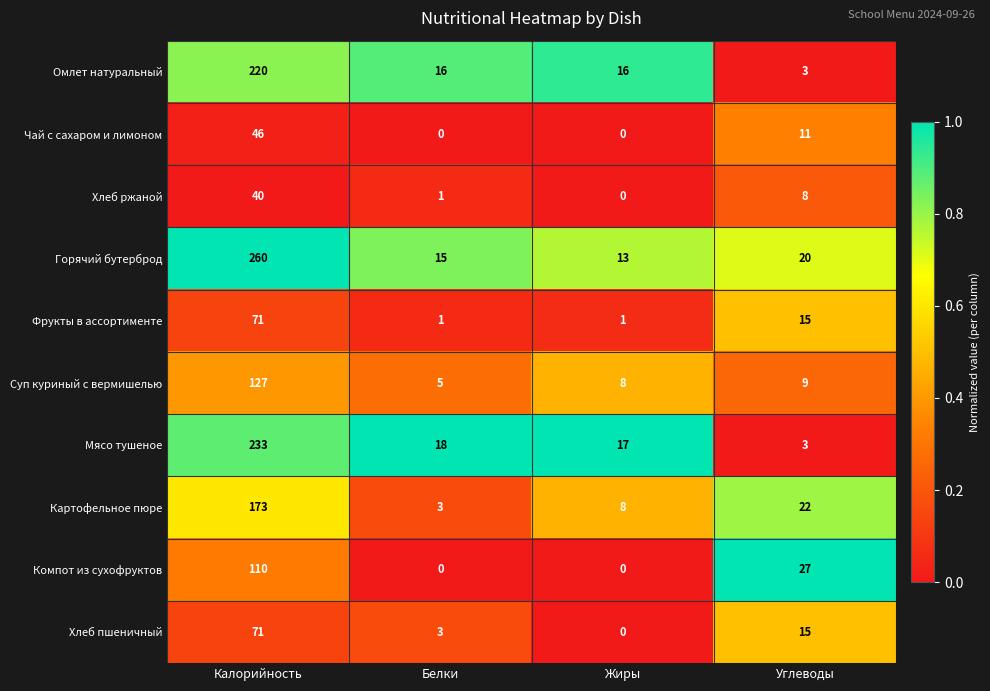

The Чай с сахаром и лимоном series shows 16 at Углеводы. True or false?

False